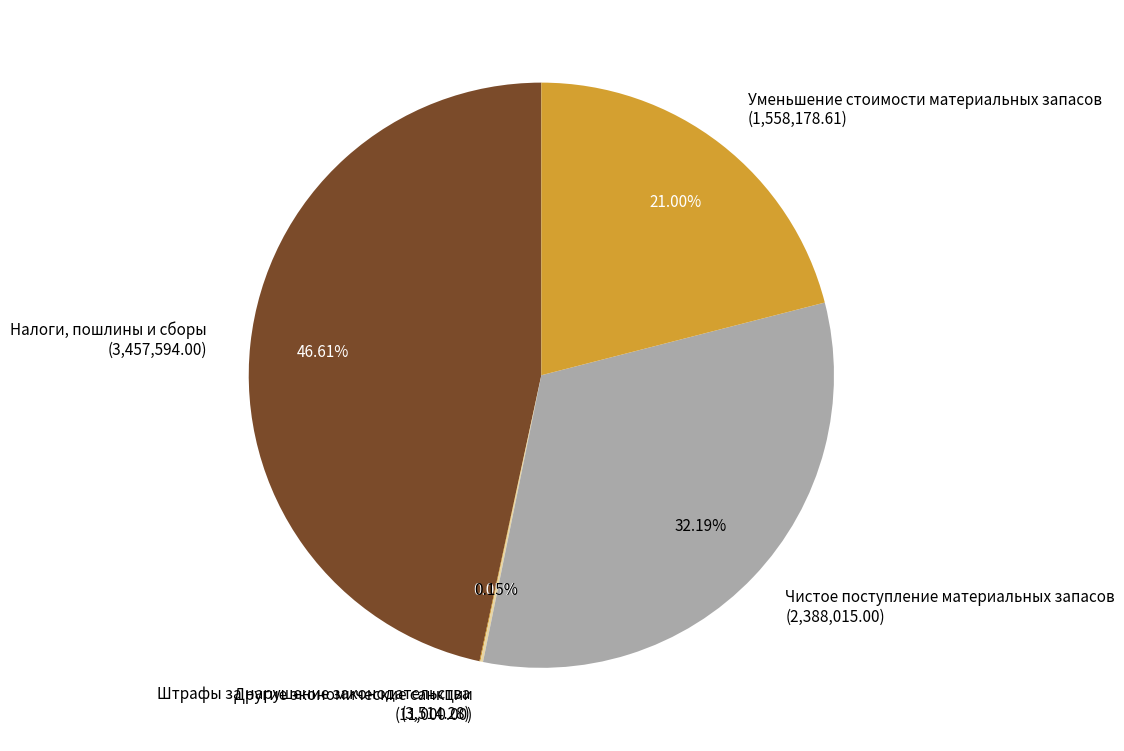

Is Чистое поступление материальных запасов the majority of the pie?

No